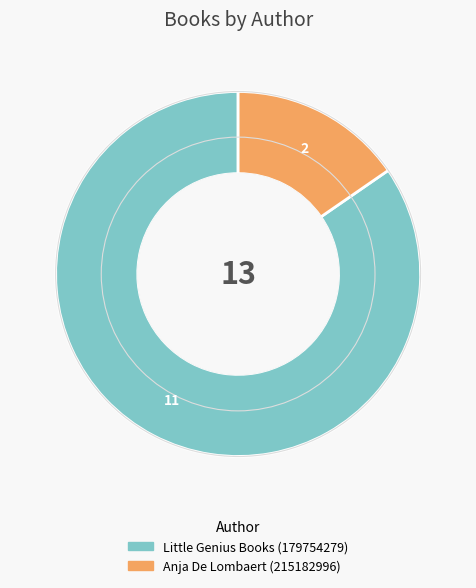

The Little Genius Books (179754279) slice represents 94% of the pie. True or false?

False